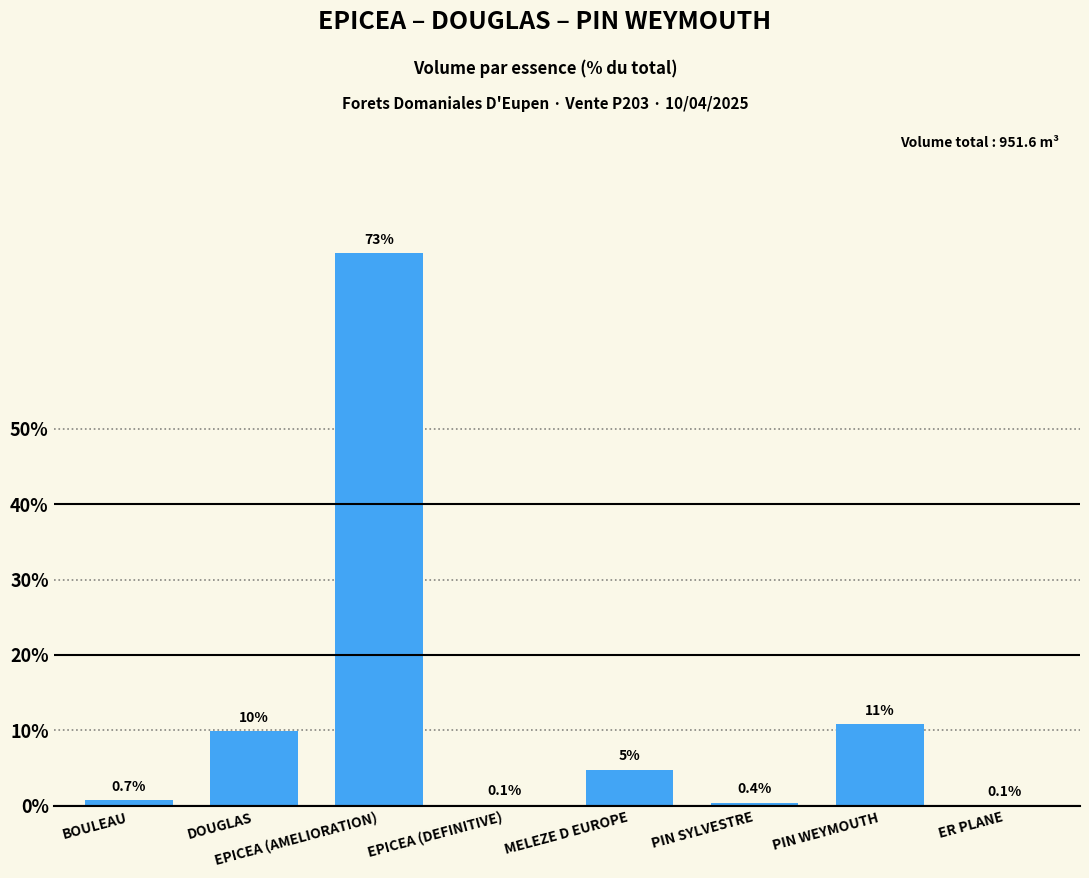

Does the chart contain stacked bars?

No